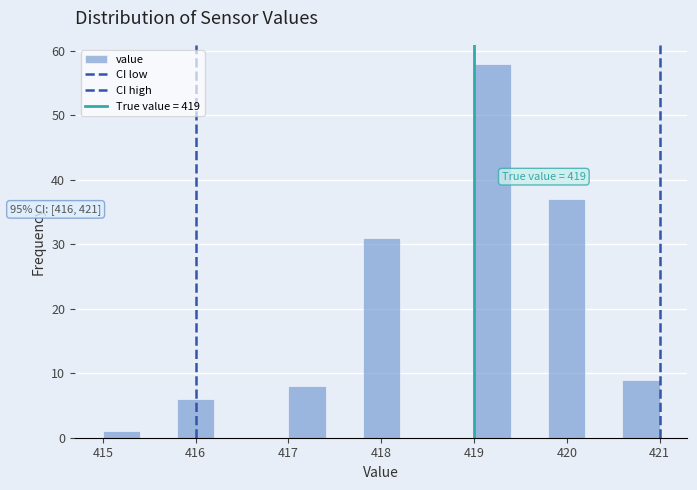

Which range on the x-axis has the tallest bar?

419.0 to 419.4